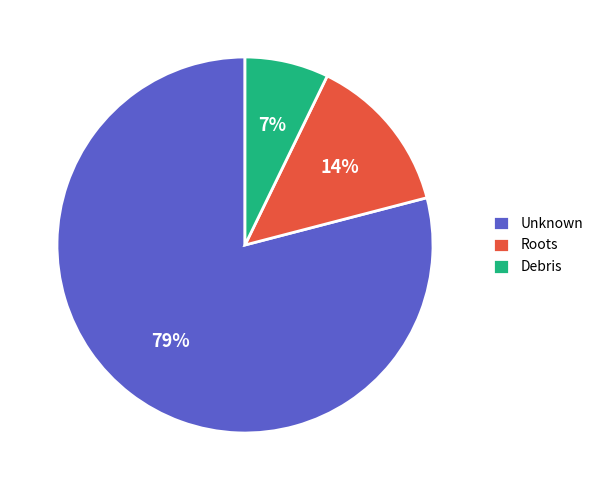

How many slices are in this pie chart?

3